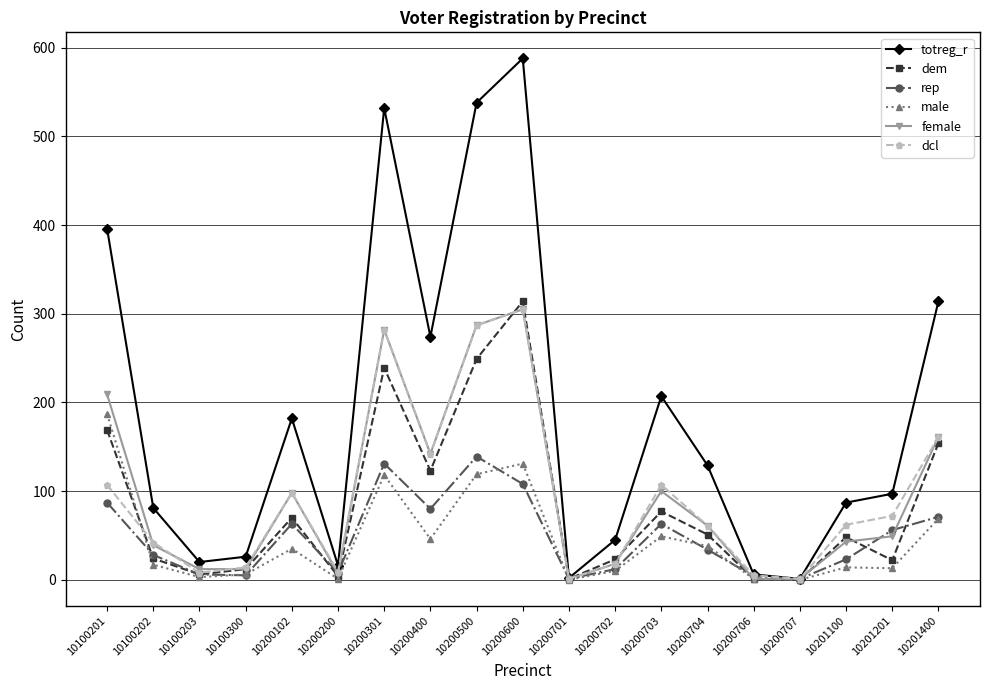

True or false: dem has a value of 70 at 10200102.

True